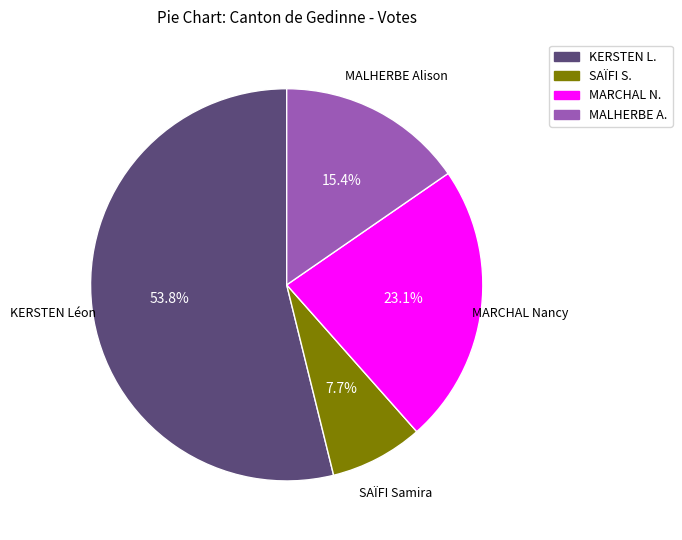

Does any single category account for the majority?

Yes